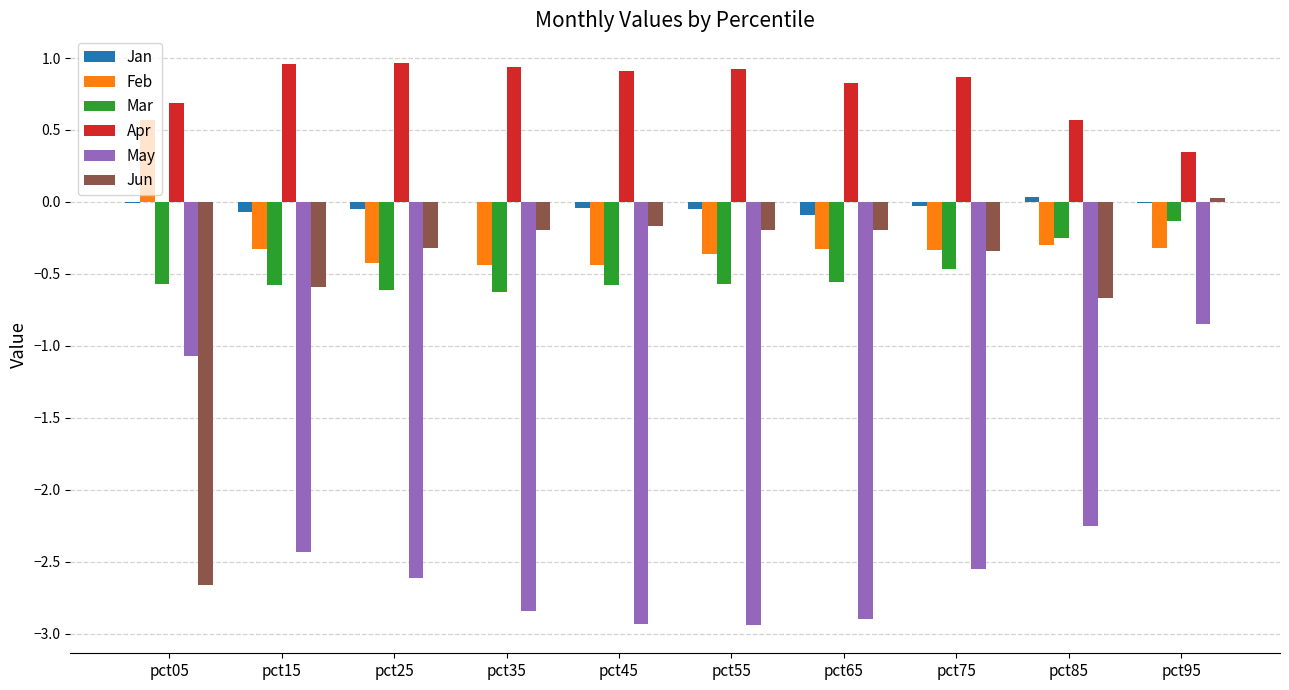

What is the sum of all Mar values?

-4.9